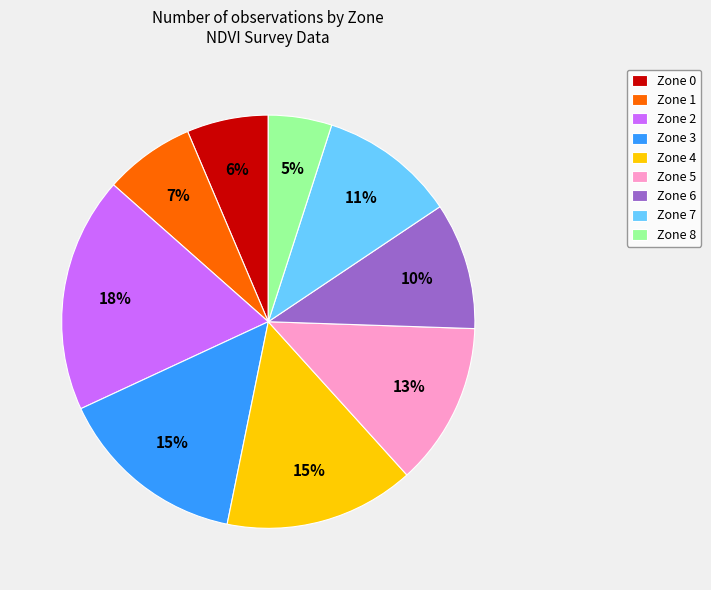

Does Zone 8 account for over 50% of the chart?

No